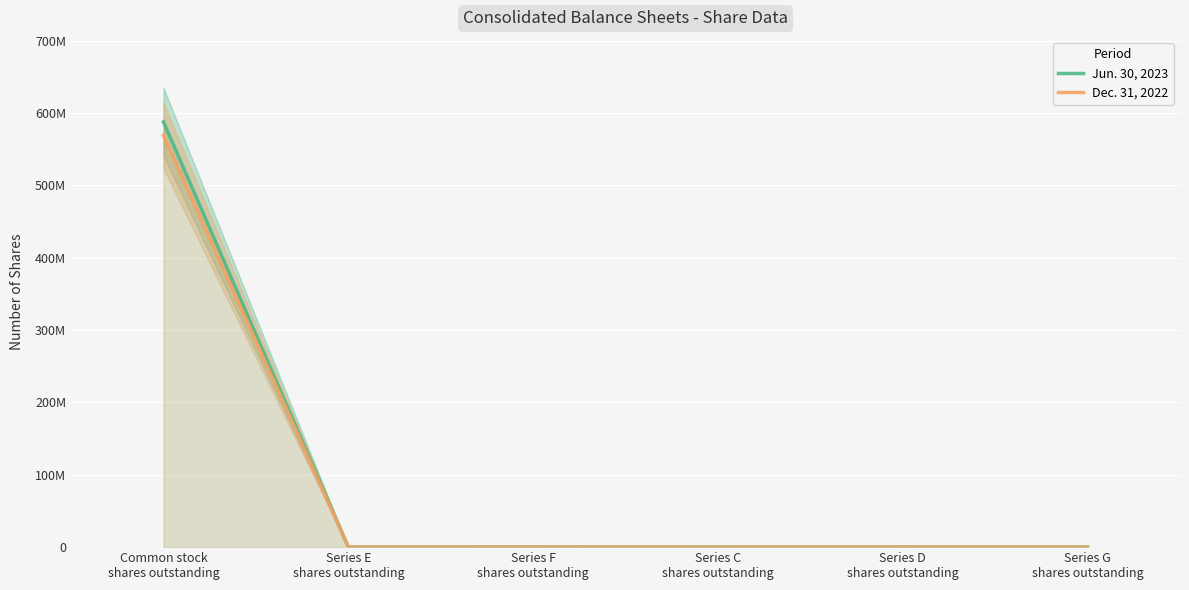

How many data points in Dec. 31, 2022 are less than 100000?

3